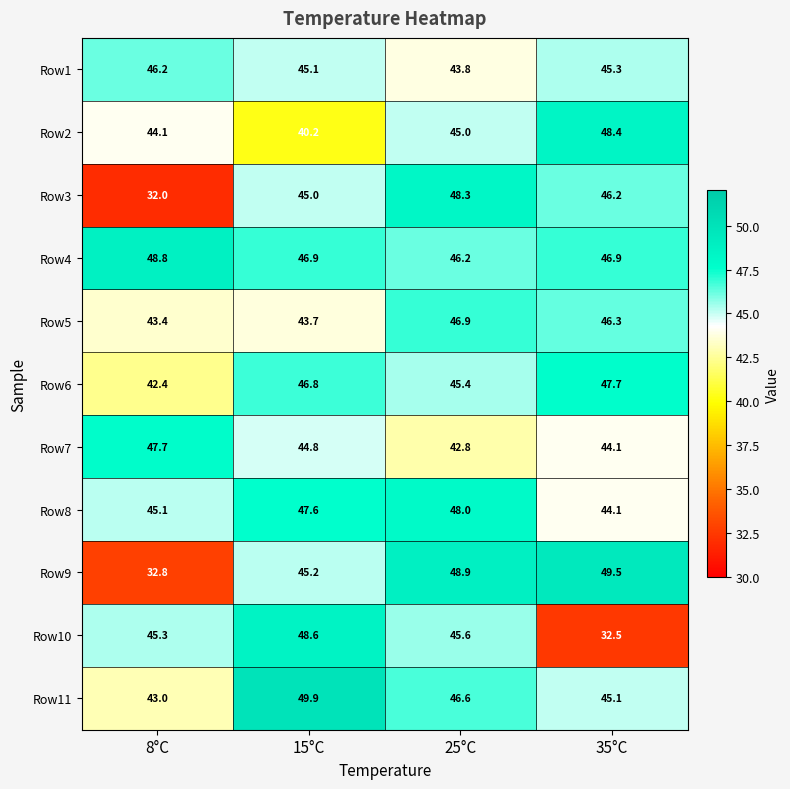

Between 25°C and 35°C, which series saw the biggest shift?

Row10